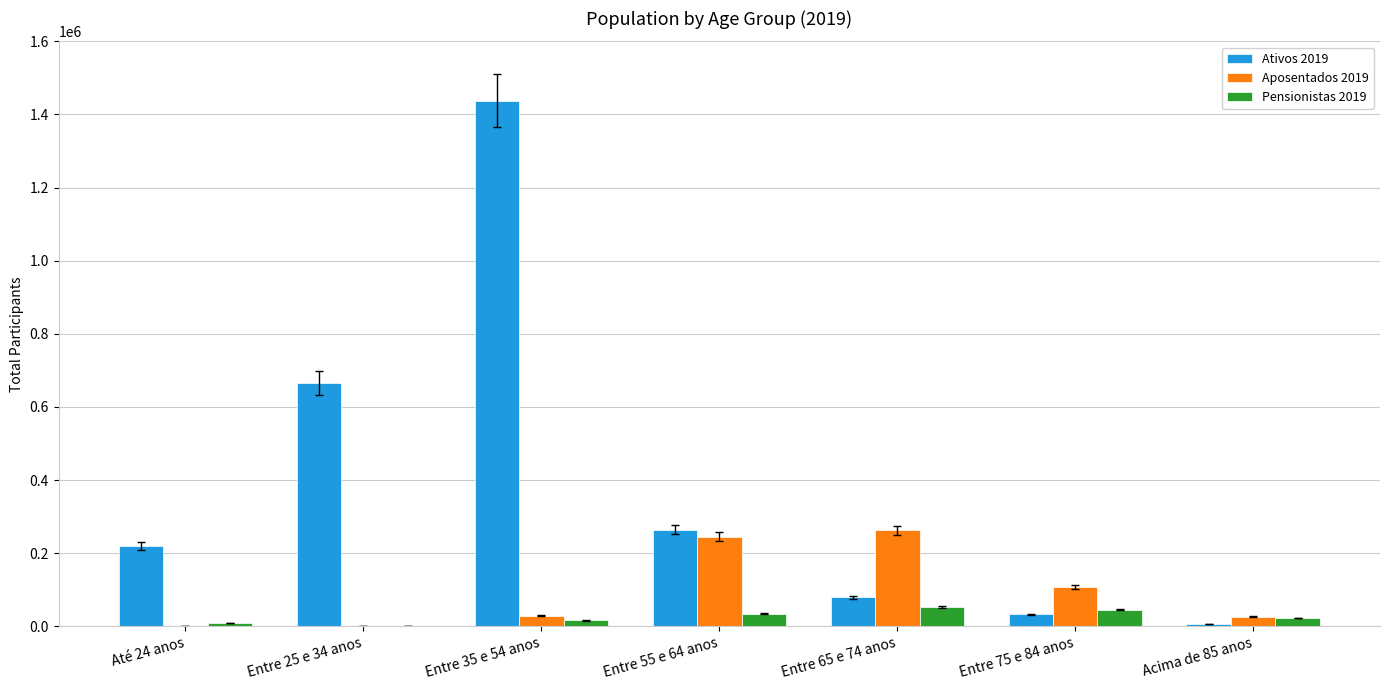

The value of Aposentados 2019 at Entre 75 e 84 anos is 173262. True or false?

False